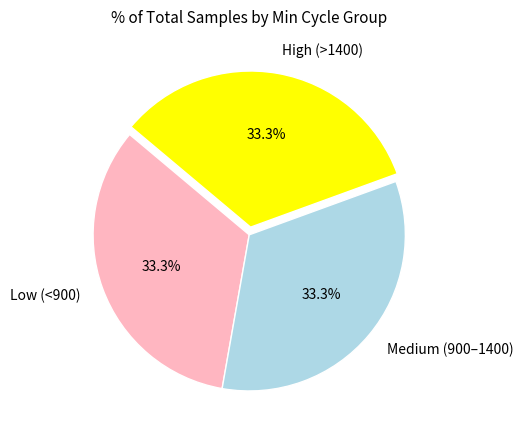

Is there any slice that represents more than half of the pie?

No